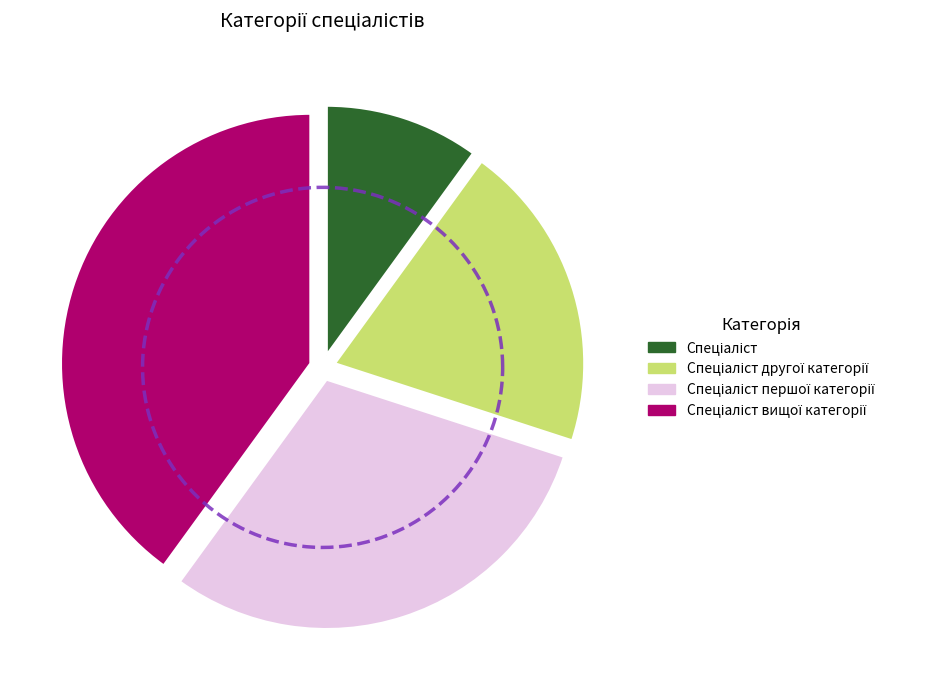

Count the number of slices in the pie.

4